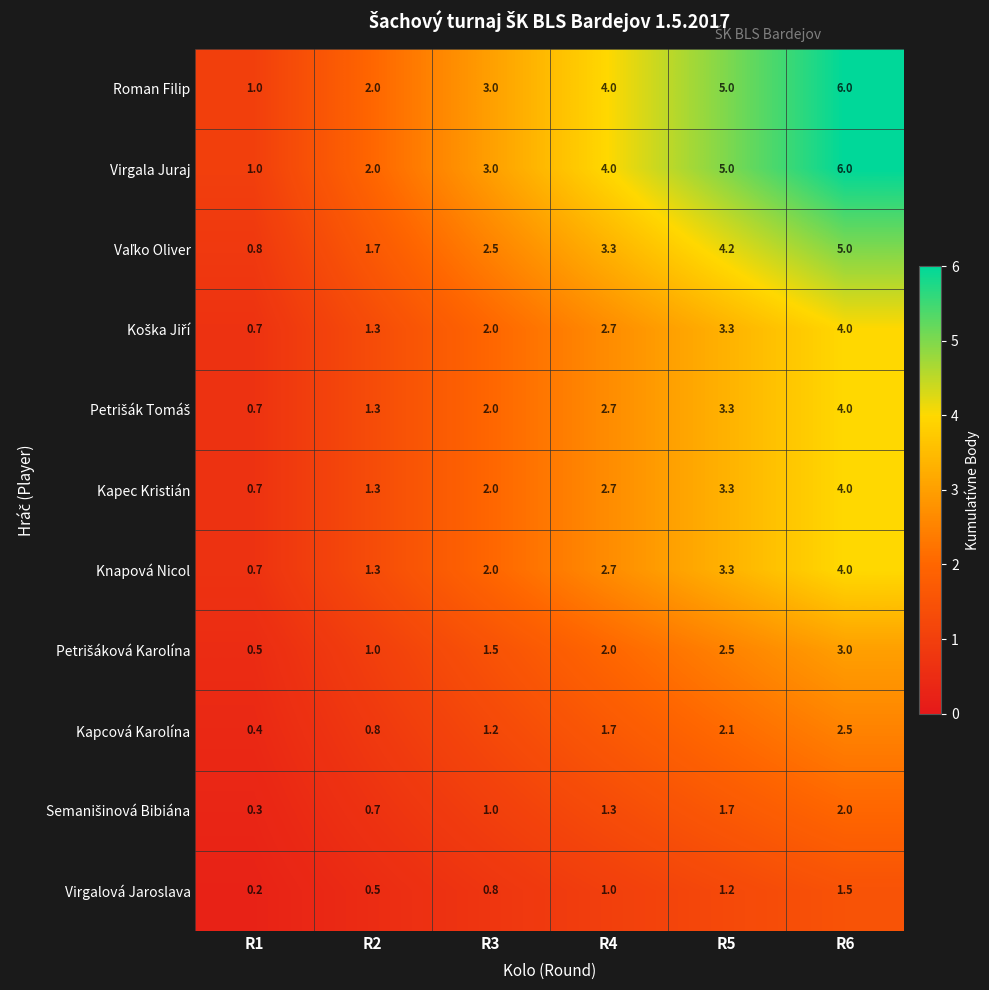

What value does the Virgala Juraj series have at R1?

1.0